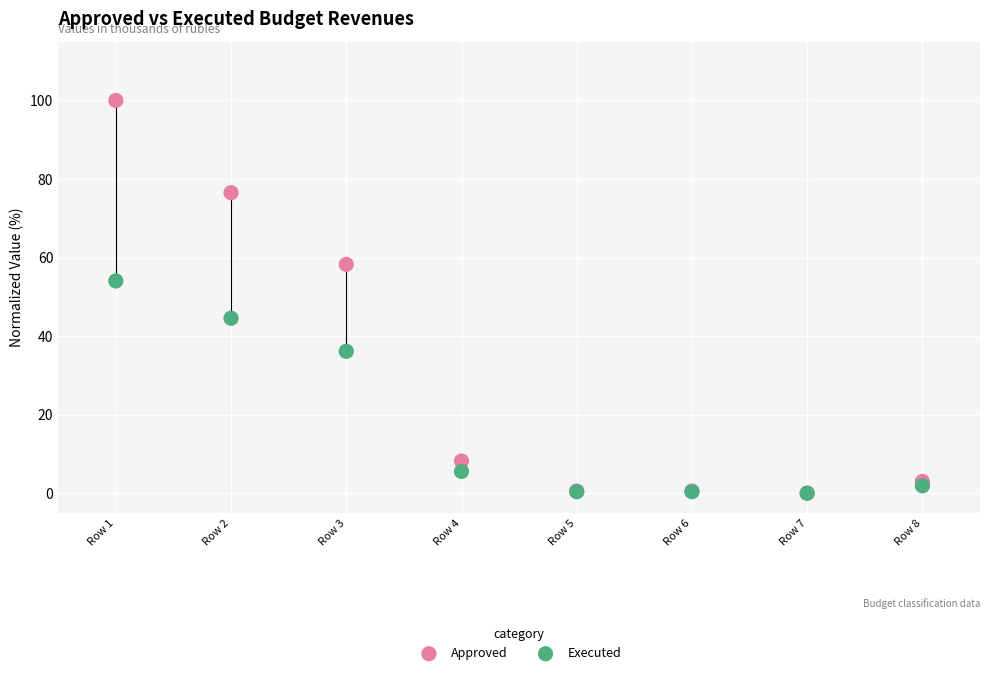

In the Executed series, what Y value is closest to 27?

36.1